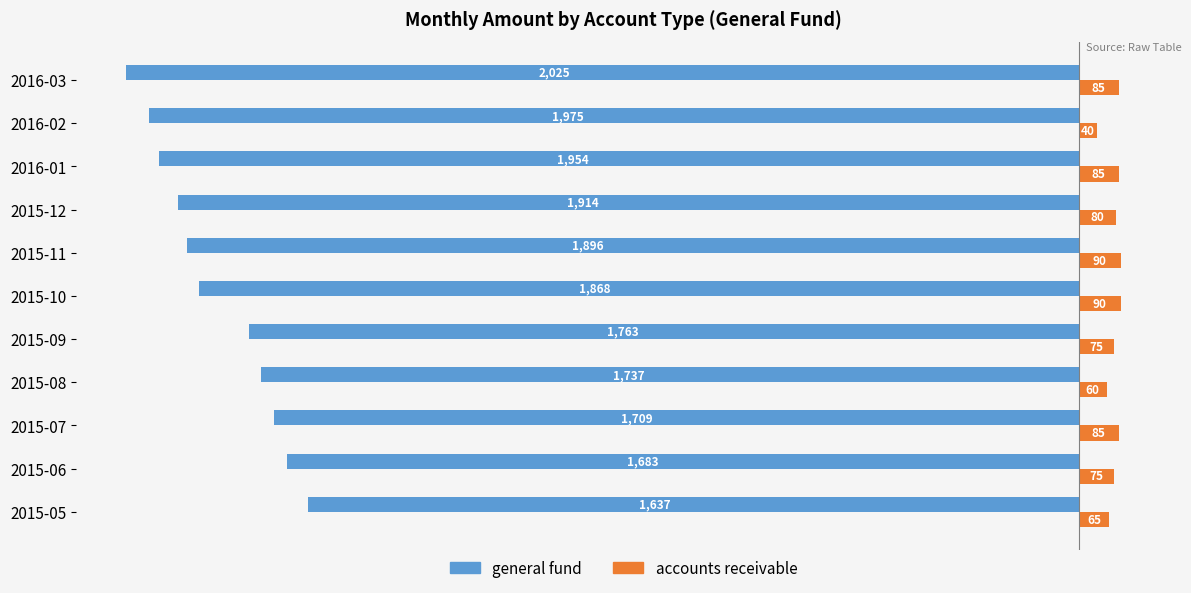

What are all the series names shown in the legend?

general fund, accounts receivable